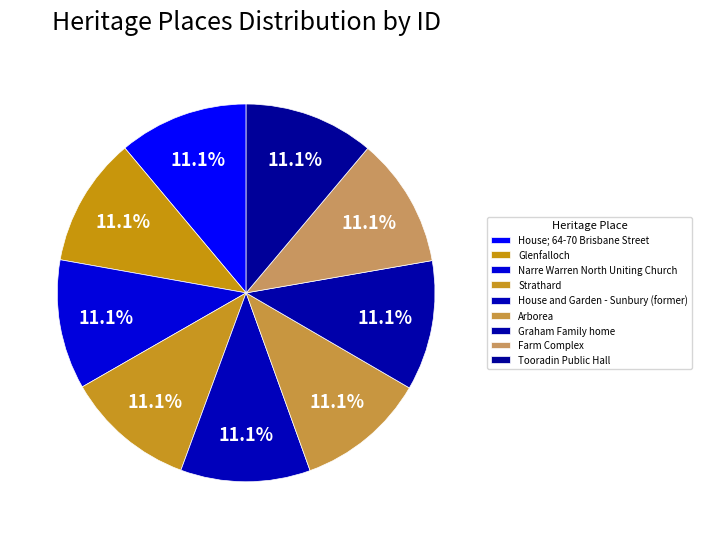

How many slices are in this pie chart?

9